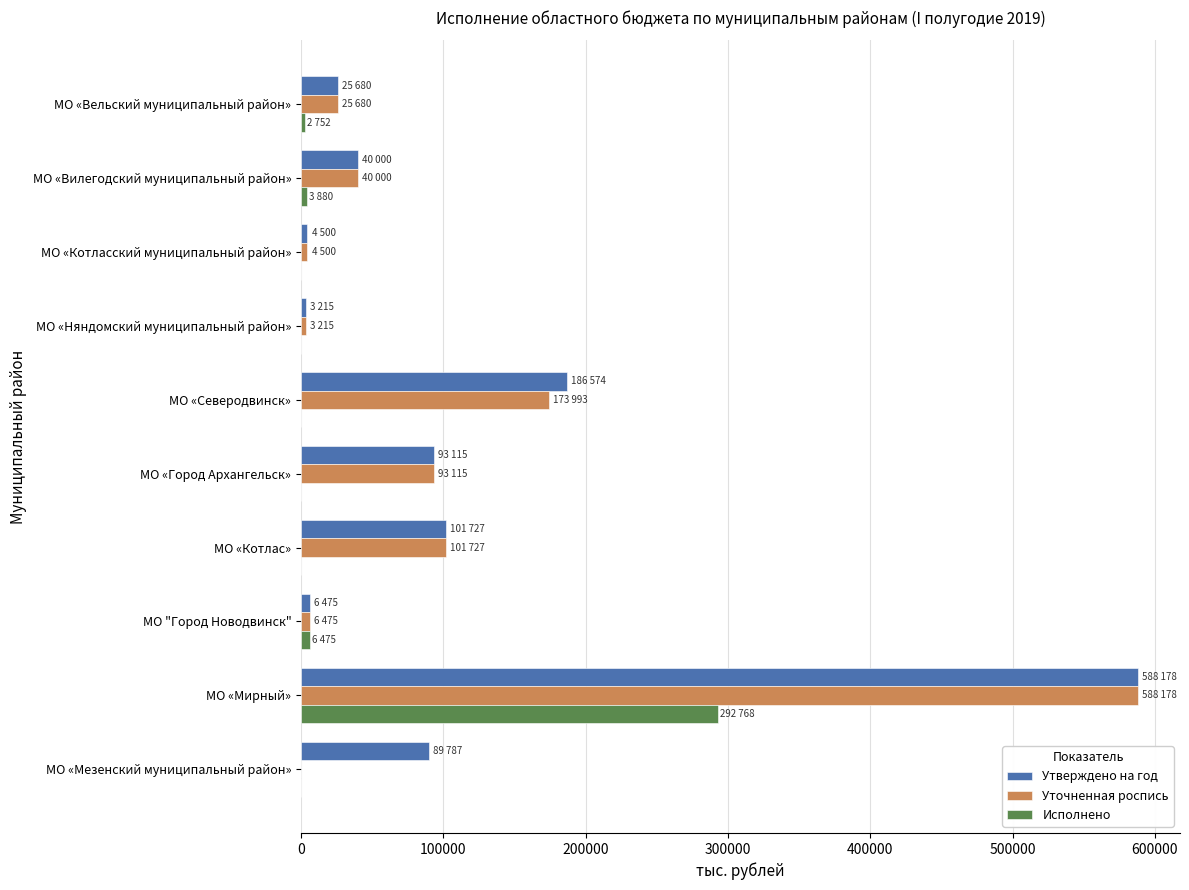

What is the highest value of the Утверждено на год series?

588178.9